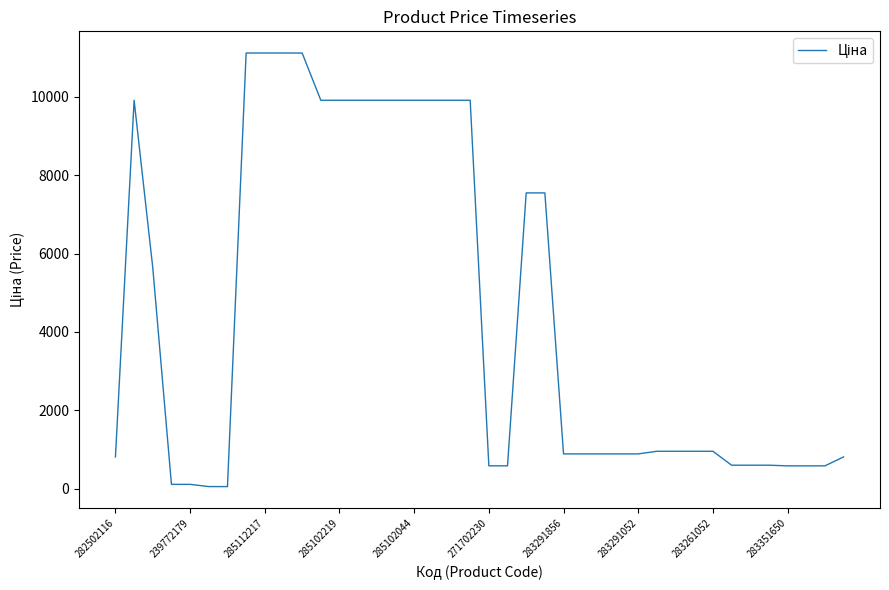

What is the maximum value shown in the chart?

11113.6